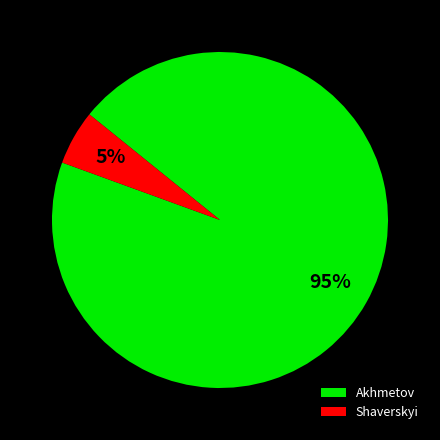

Rank the categories by value from highest to lowest.

Akhmetov, Shaverskyi